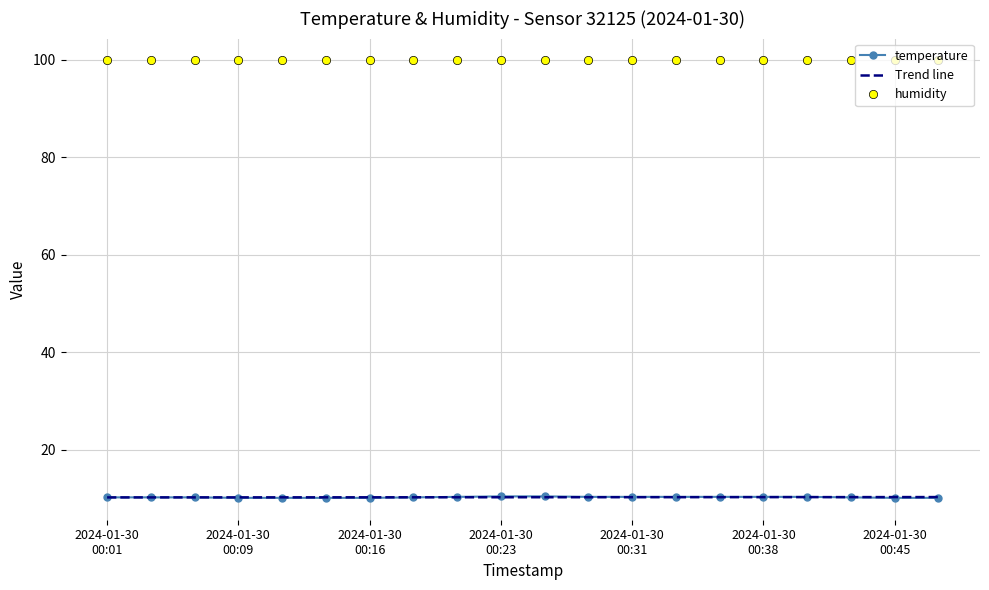

True or false: humidity and temperature cross at least once.

False